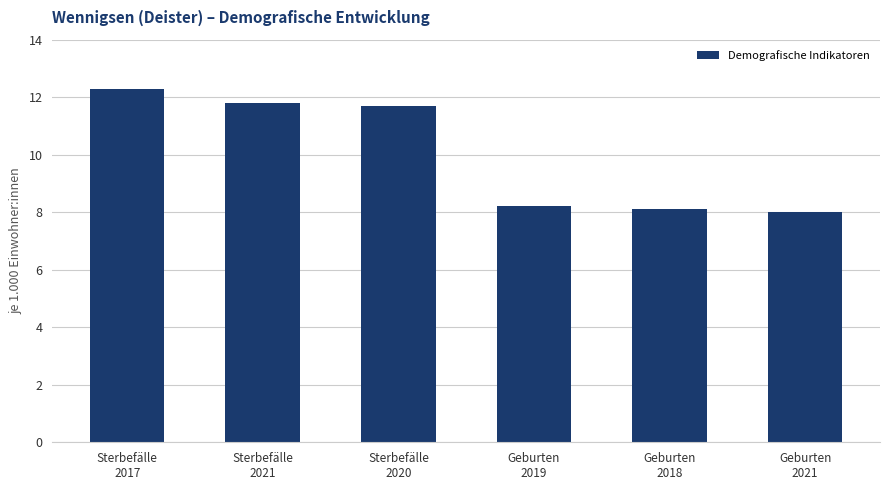

Does the chart contain any negative values?

No